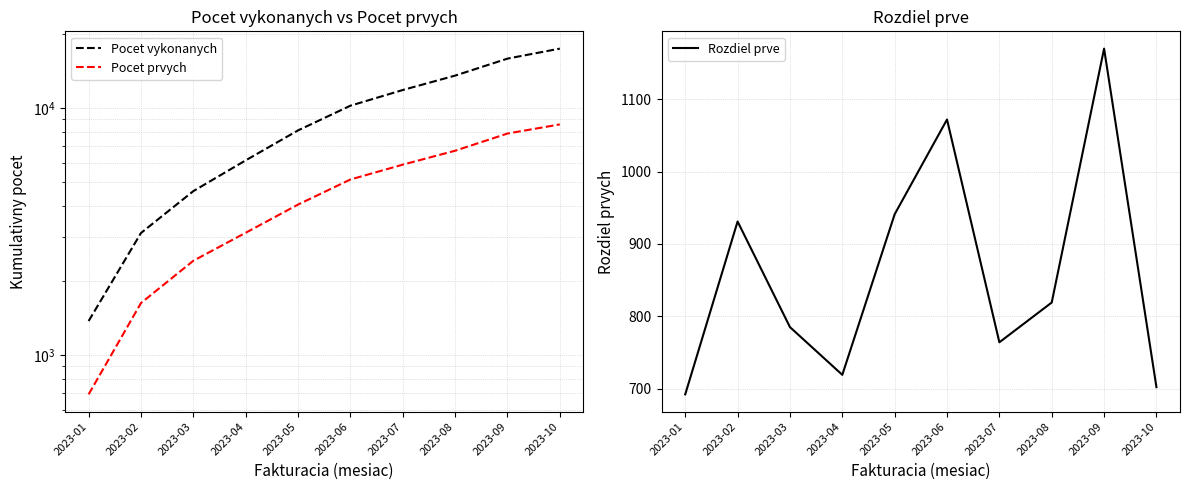

Is it true that Pocet vykonanych equals 1896 at 2023-03?

False